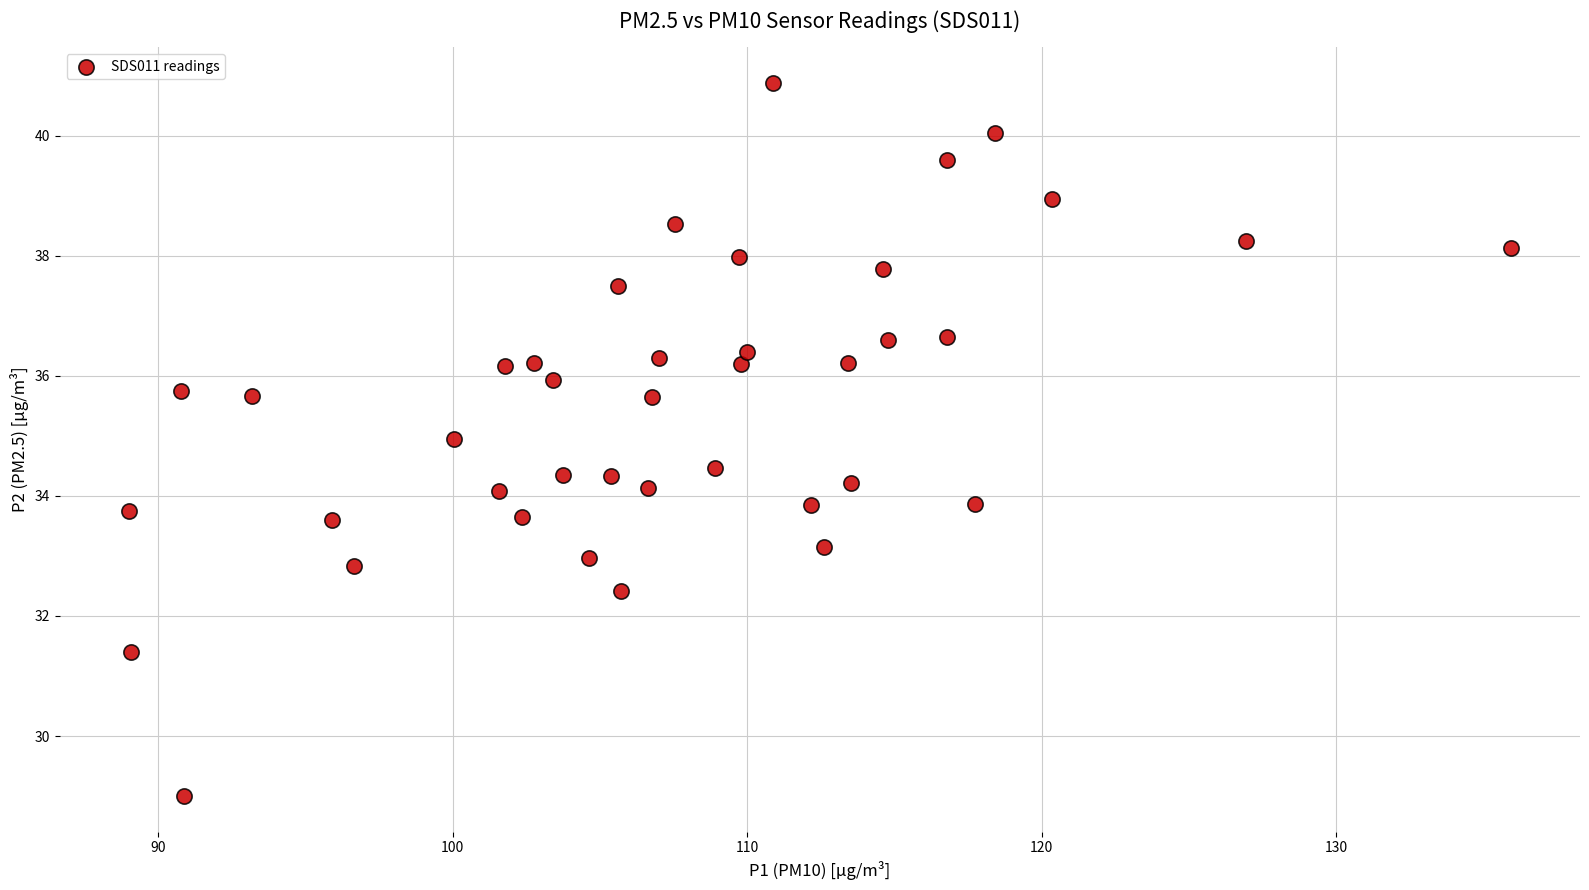

What is the range of Y values (max minus min)?

11.9